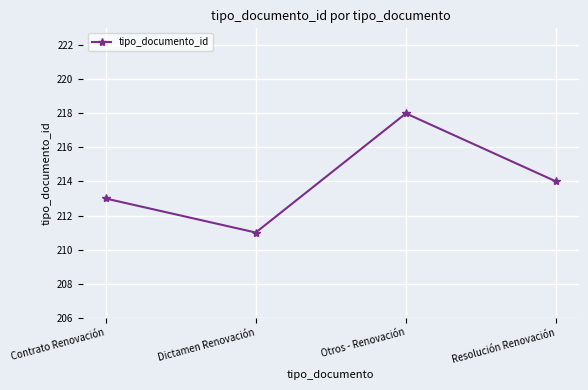

Where does the data first go above 214?

Otros - Renovación